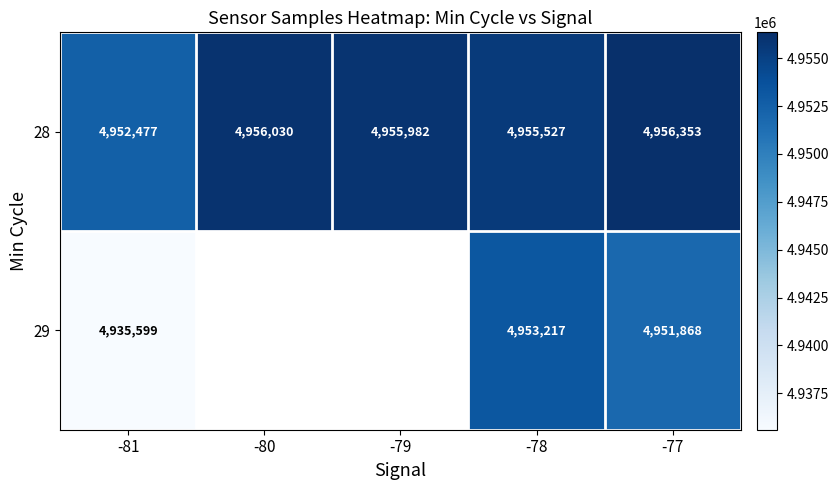

At how many categories does at least one series exceed 4951660?

5